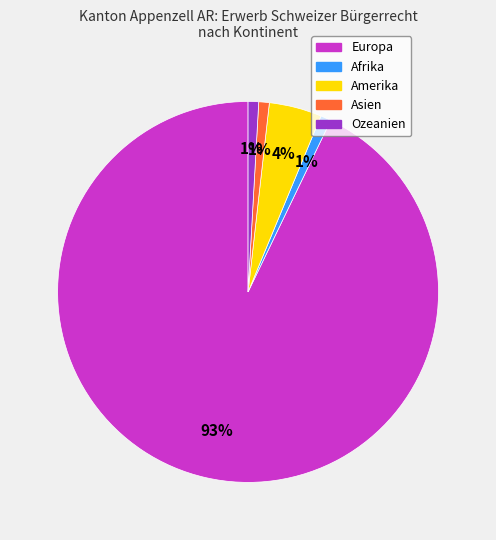

Count the number of slices in the pie.

5